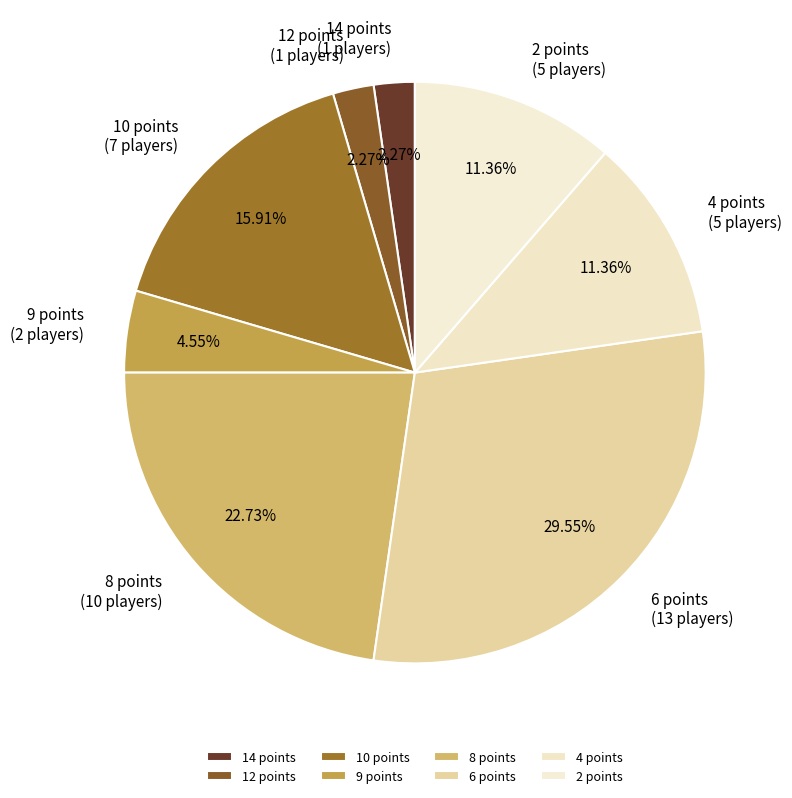

To the nearest percent, what portion does 6 points represent?

30%